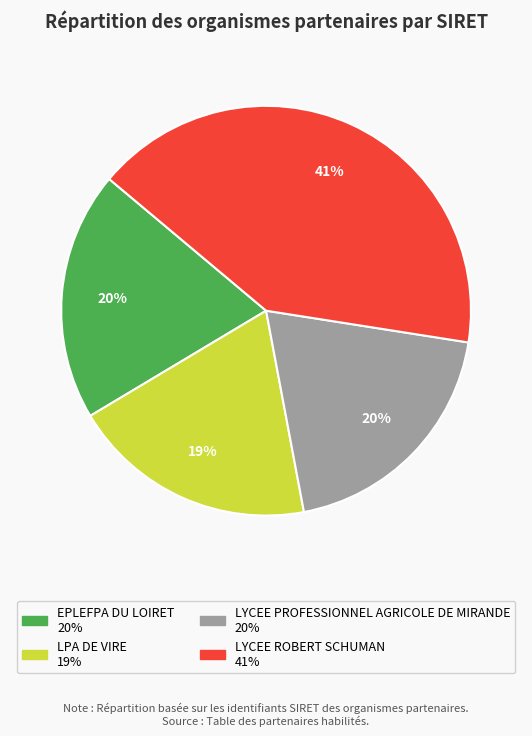

True or false: LYCEE ROBERT SCHUMAN accounts for 41% of the total.

True